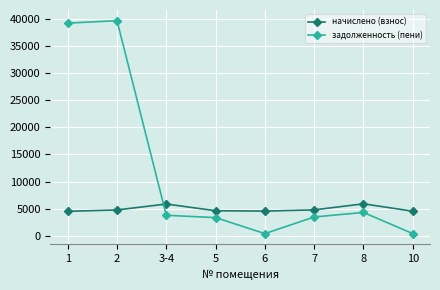

How many interior local peaks does the задолженность (пени) series have?

2